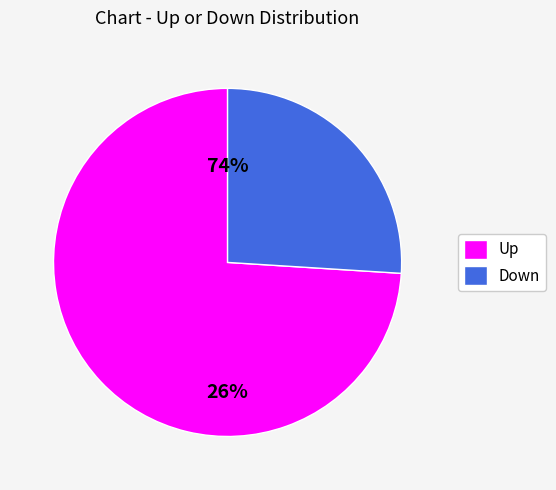

To the nearest percent, what is the combined percentage of up and down?

100%